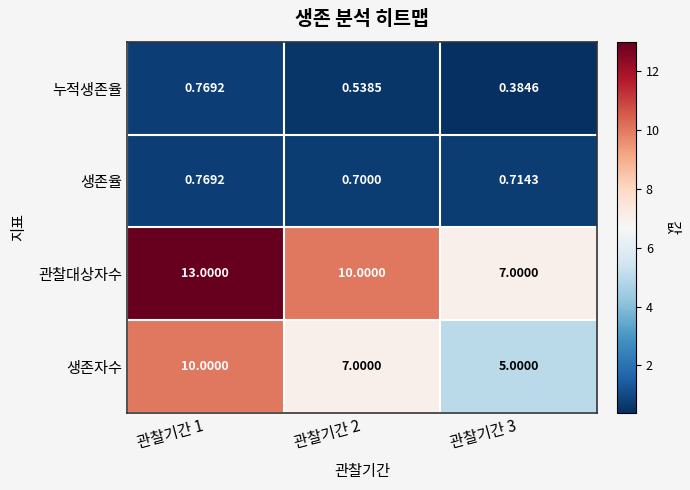

Which series has the largest total across all categories?

관찰대상자수